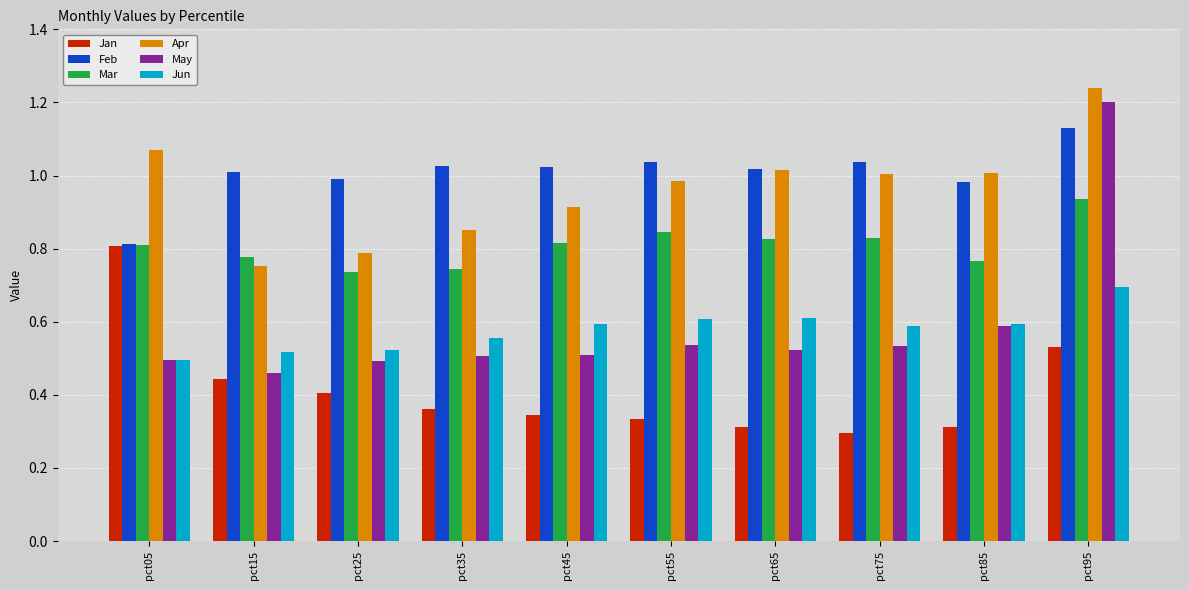

Is it true that May equals 0.5 at pct45?

True